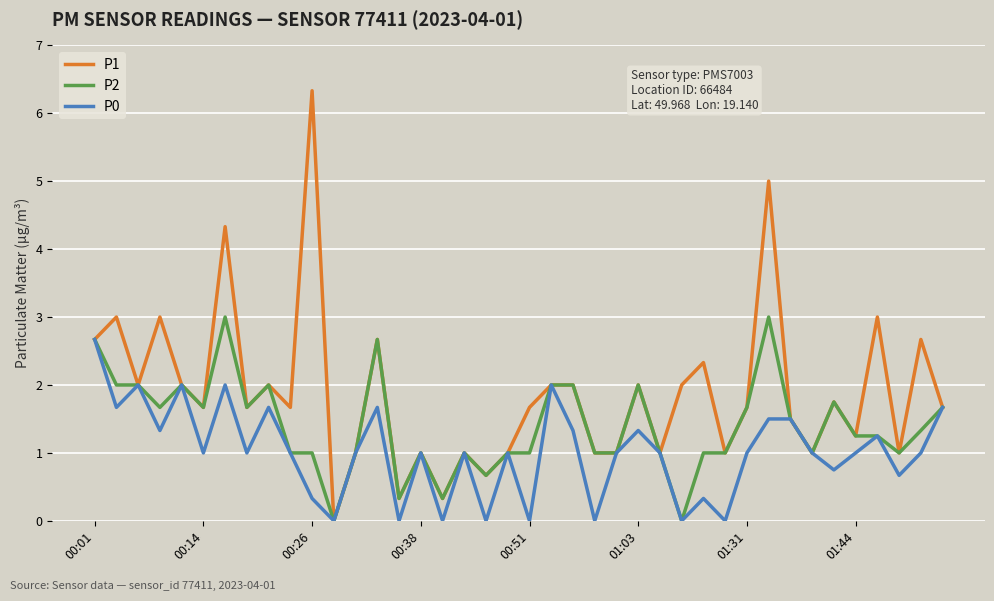

List the series in order of their peak value, lowest first.

P0, P2, P1